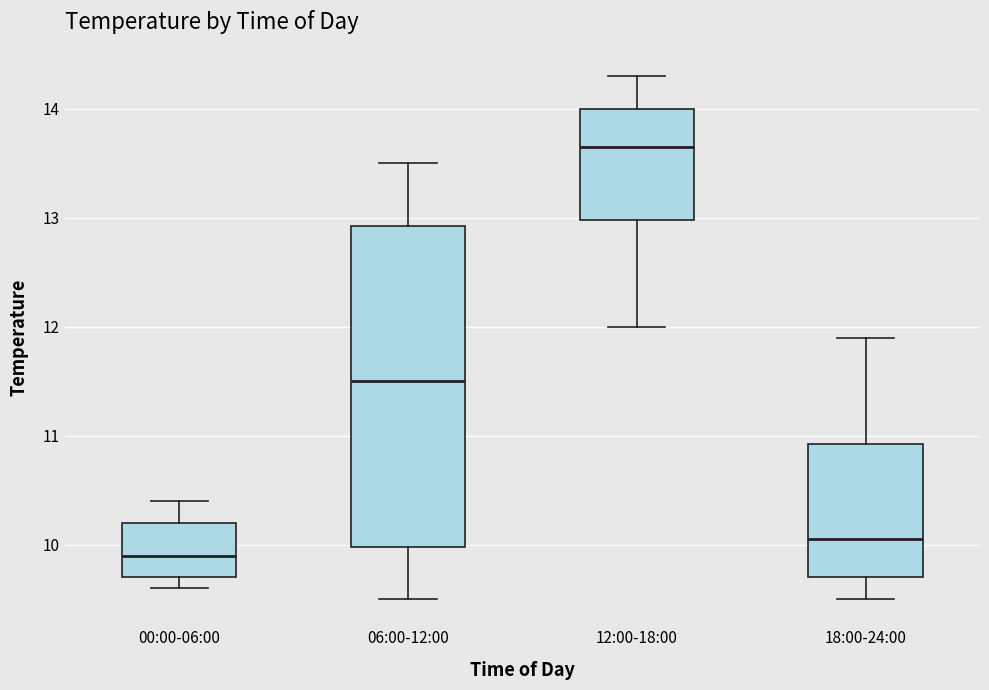

Reading left to right, read every box against the y-axis: the position of its median line, the range the box covers, and the ends of its whiskers. The values are not printed on the chart, so give them approximately, as read against the axis.

00:00-06:00: median 9.9, box 9.7 to 10.2, whiskers 9.6 to 10.4
06:00-12:00: median 11.5, box 10.0 to 12.9, whiskers 9.5 to 13.5
12:00-18:00: median 13.7, box 13.0 to 14.0, whiskers 12.0 to 14.3
18:00-24:00: median 10.1, box 9.7 to 10.9, whiskers 9.5 to 11.9